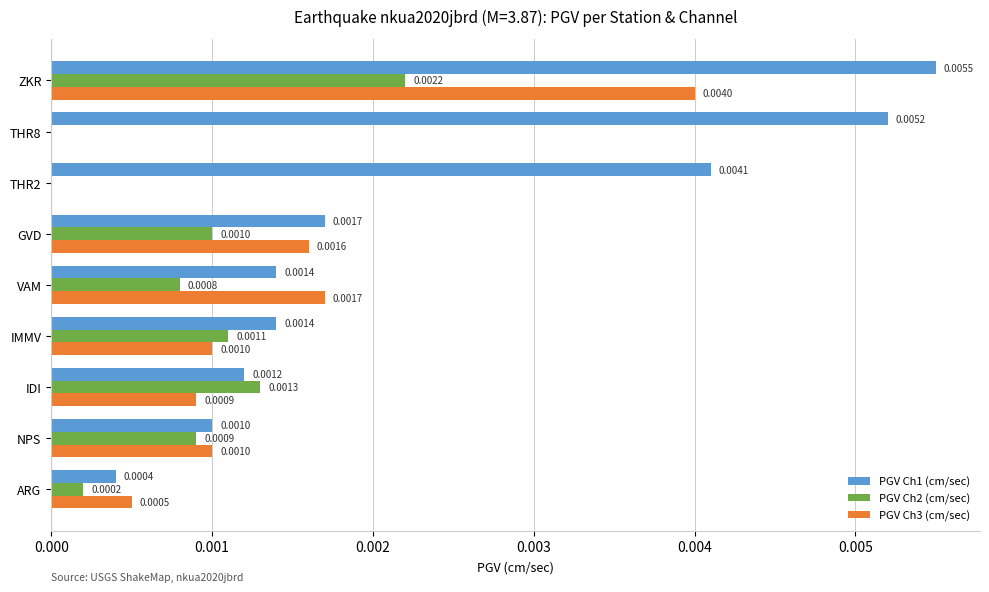

At which category is the sum across all series the highest?

ZKR